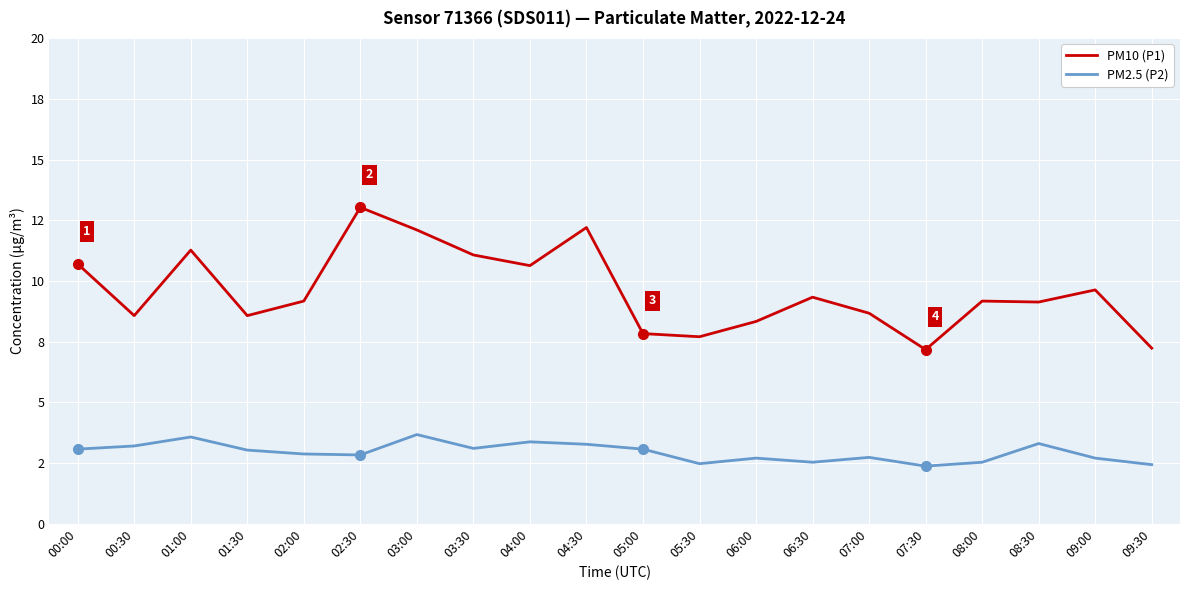

Rank the series by their maximum value, from lowest to highest.

PM2.5 (P2), PM10 (P1)